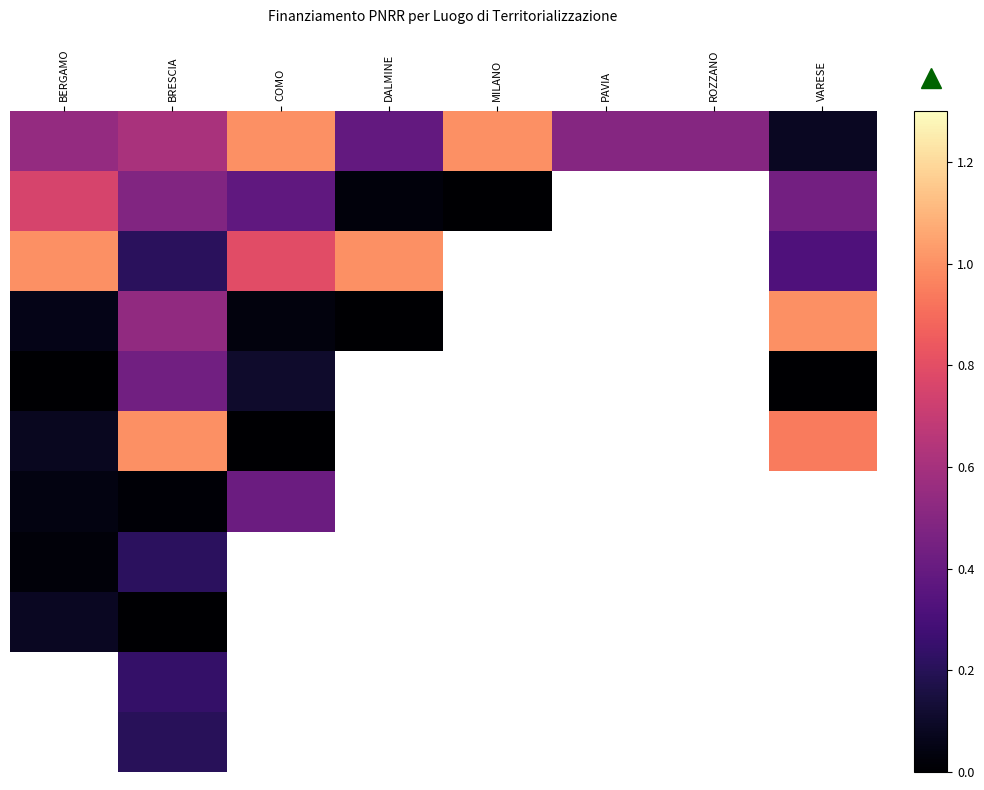

At which category is the sum across all series the highest?

BRESCIA